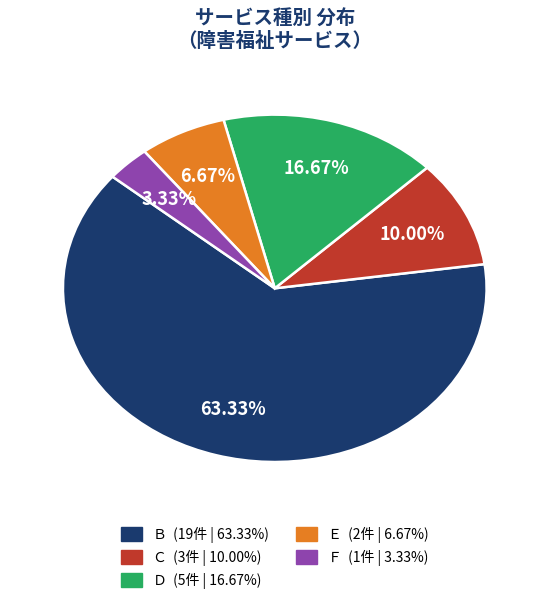

Combined, what portion of the pie is Ｂ and Ｃ?

73.3%